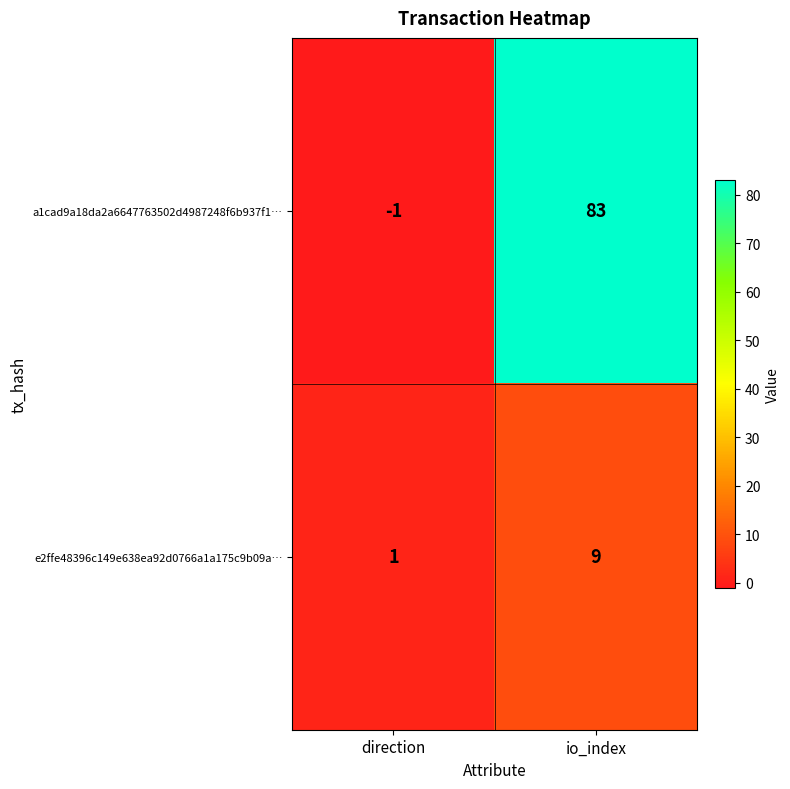

Count the number of data series in this chart.

2